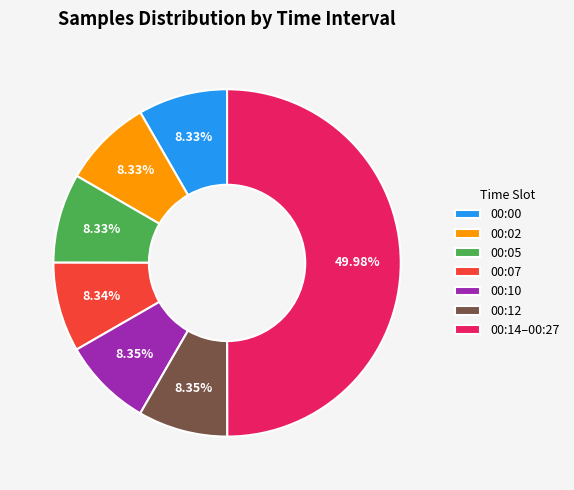

Approximately how many times larger is the value at 00:02 compared to 00:07?

1.0